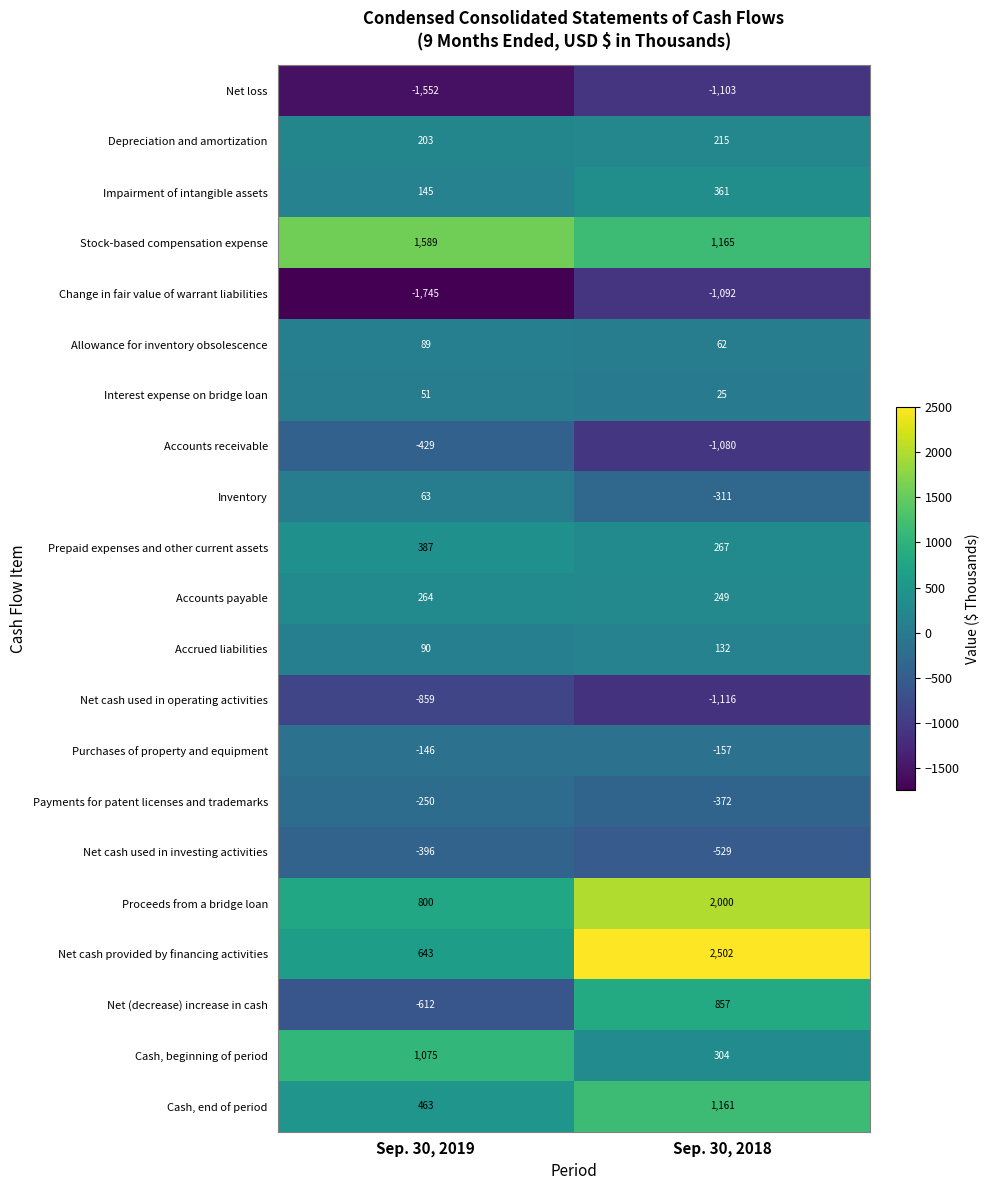

List the labels in order of Net loss value, smallest first.

Sep. 30, 2019, Sep. 30, 2018